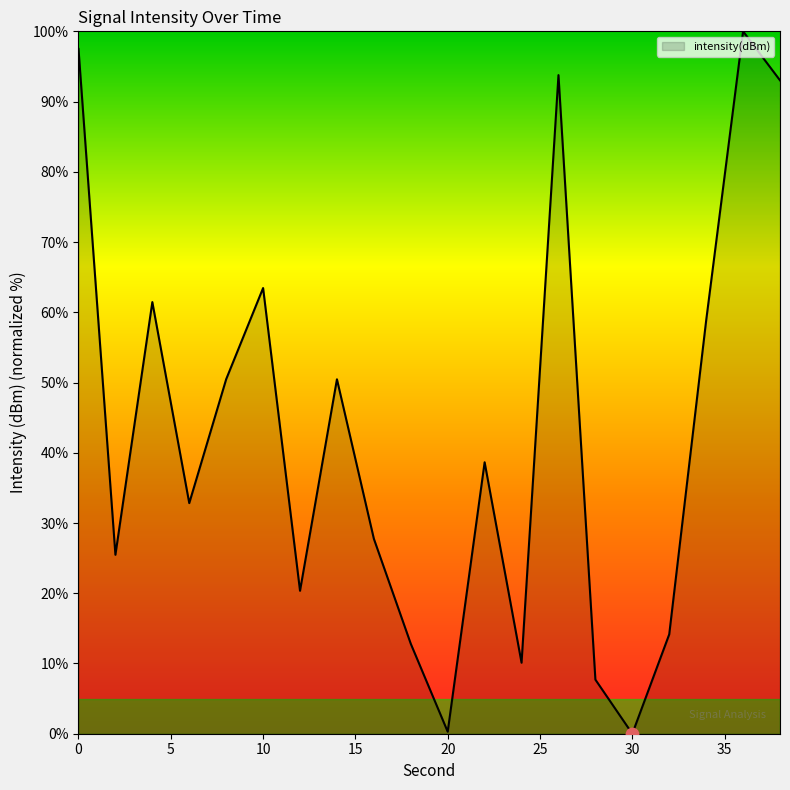

What is the maximum value shown in the chart?

100.0